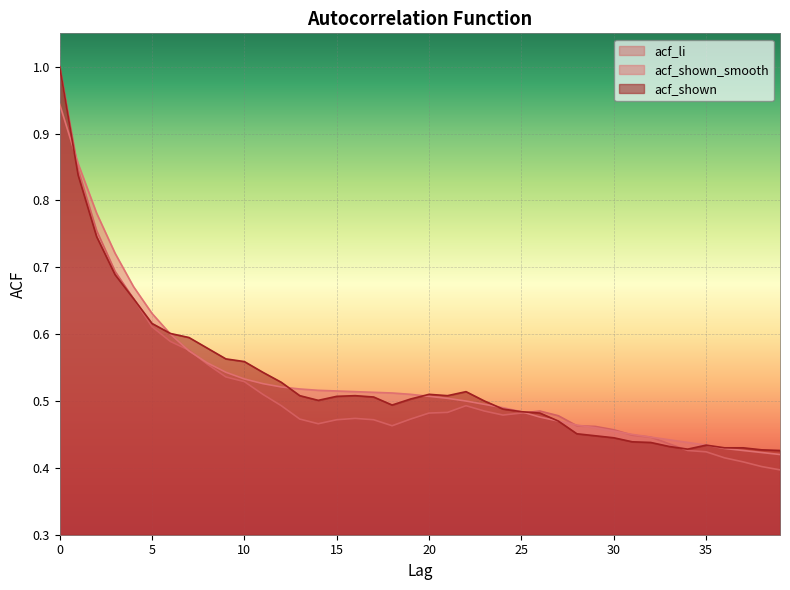

Between which two adjacent categories do acf_shown_smooth and acf_li first intersect?

0 and 1